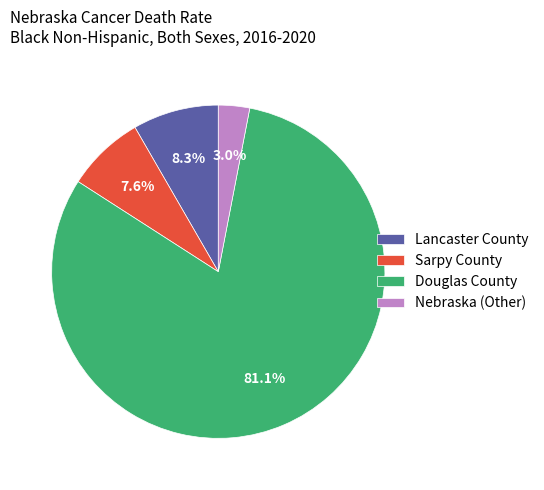

Between Lancaster County and Sarpy County, which is larger?

Lancaster County